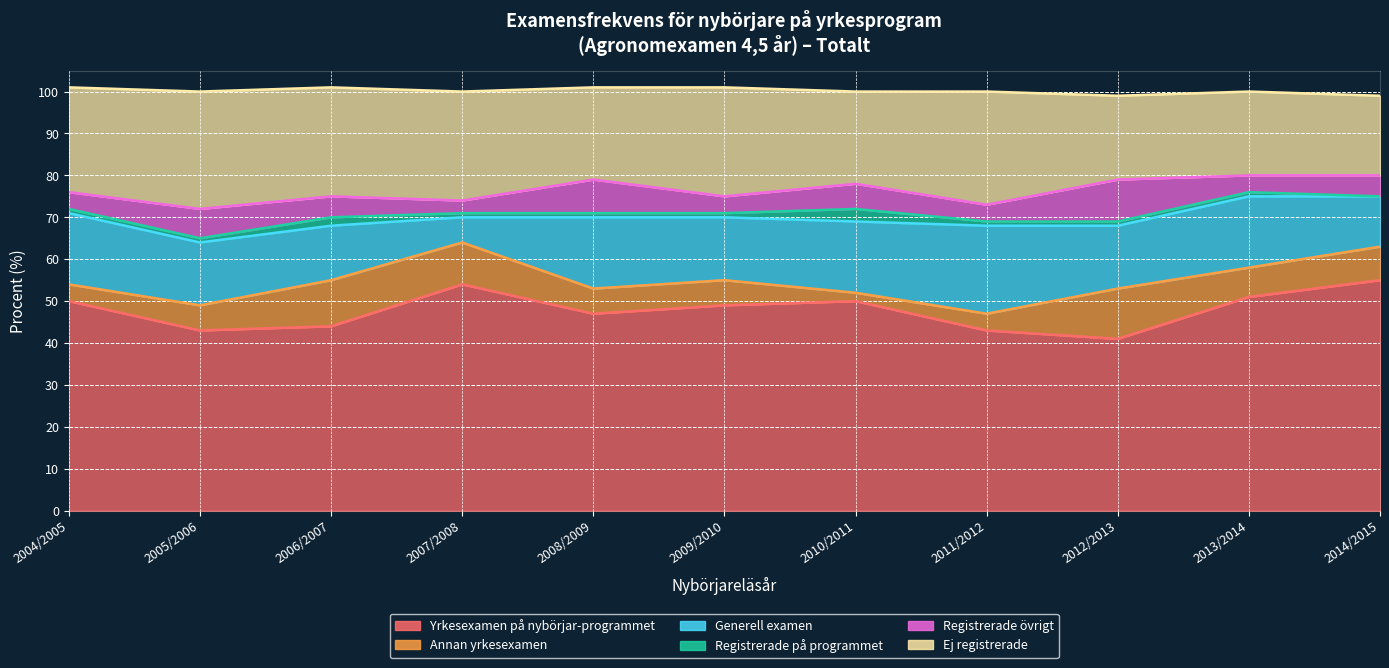

Reading left to right, list all the values displayed in this chart.

Yrkesexamen på nybörjar-programmet: 50	43	44	54	47	49	50	43	41	51	55
Annan yrkesexamen: 4	6	11	10	6	6	2	4	12	7	8
Generell examen: 17	15	13	6	17	15	17	21	15	17	12
Registrerade på programmet: 1	1	2	1	1	1	3	1	1	1	0
Registrerade övrigt: 4	7	5	3	8	4	6	4	10	4	5
Ej registrerade: 25	28	26	26	22	26	22	27	20	20	19